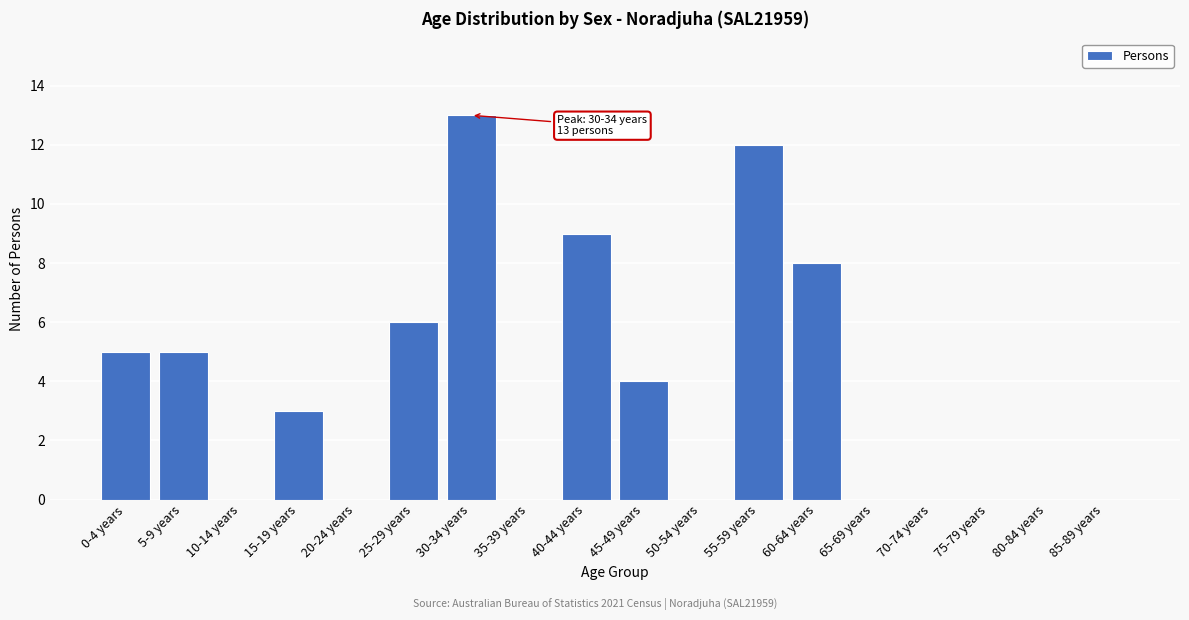

Reading right to left, what are all the values shown in this chart?

85-89 years=0	80-84 years=0	75-79 years=0	70-74 years=0	65-69 years=0	60-64 years=8	55-59 years=12	50-54 years=0	45-49 years=4	40-44 years=9	35-39 years=0	30-34 years=13	25-29 years=6	20-24 years=0	15-19 years=3	10-14 years=0	5-9 years=5	0-4 years=5